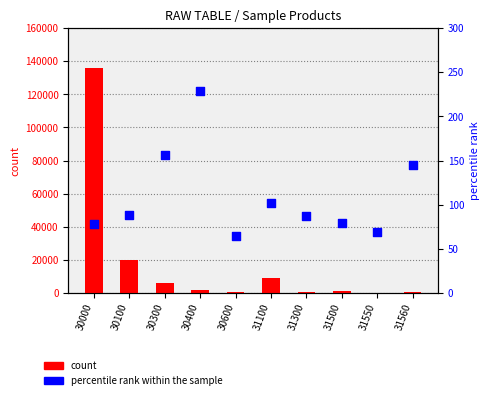

Which series contains the lowest Y value?

percentile rank within the sample